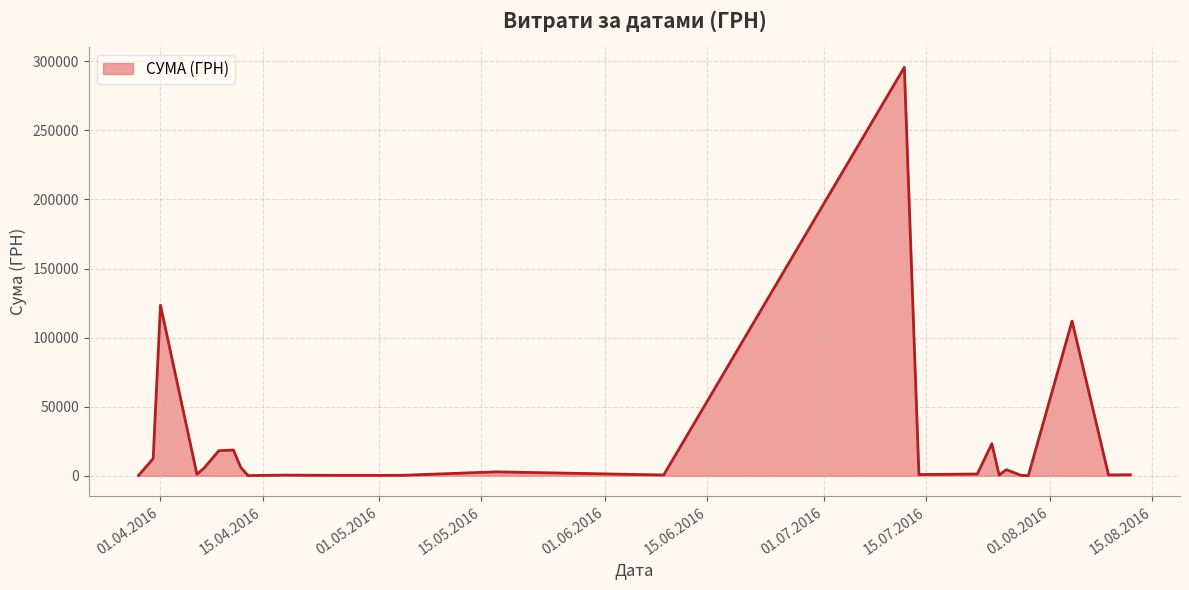

What is the difference between the maximum and minimum values?

295540.8